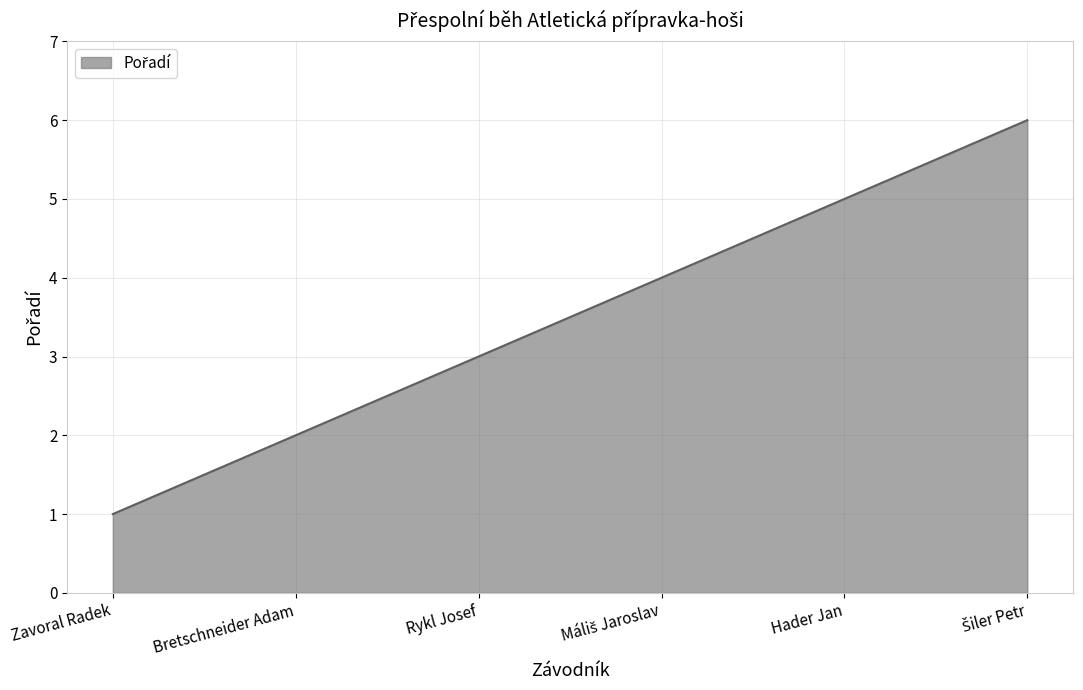

The chart shows a value of 2 at Hader Jan. True or false?

False